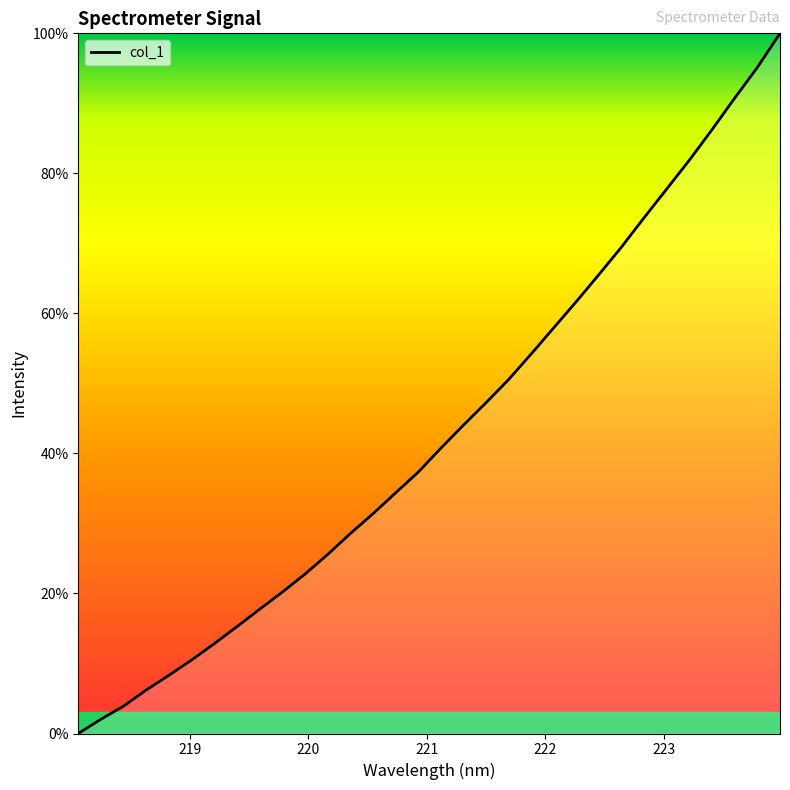

What is the greatest value displayed?

100.0